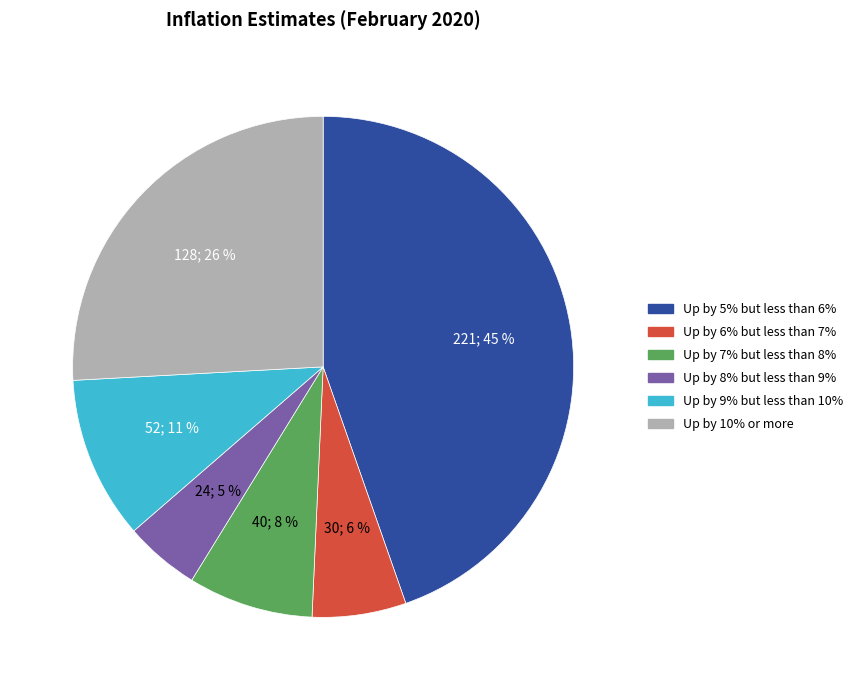

To the nearest percent, what is the combined percentage of Up by 7% but less than 8% and Up by 10% or more?

34%